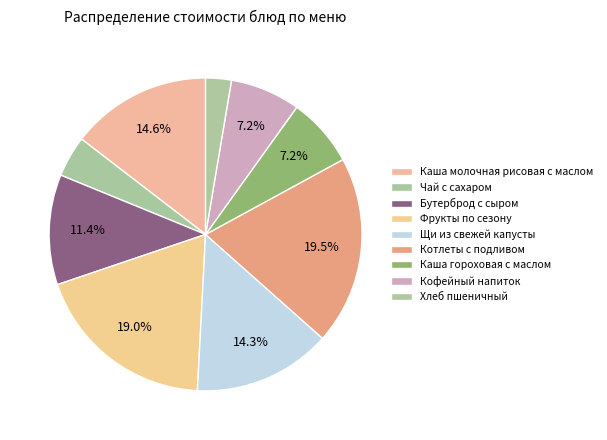

To the nearest percent, what is the difference between the largest and smallest slice percentages?

17%